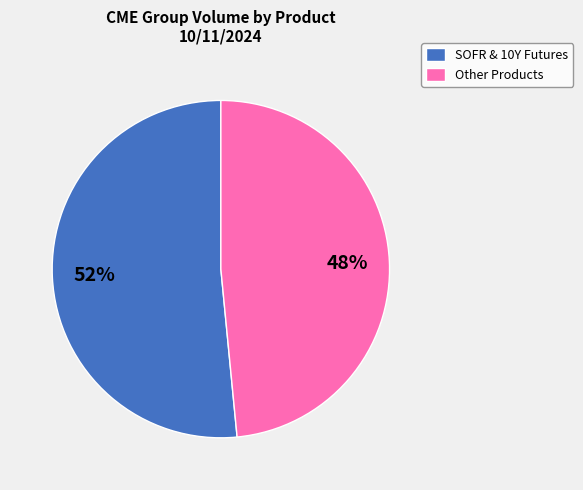

Between Other Products and SOFR & 10Y Futures, which is larger?

SOFR & 10Y Futures